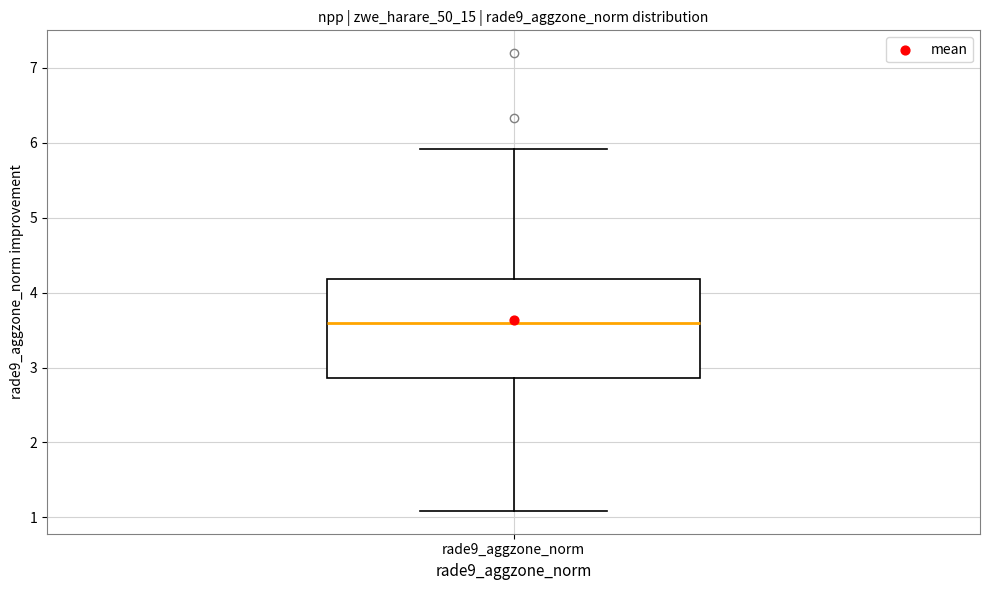

Transcribe this box plot: give where the median line is, the range the box spans, and where the two whiskers end, as read against the y-axis. The values are not printed on the chart, so give them approximately, as read against the axis.

median 3.6, box 2.9 to 4.2, whiskers 1.1 to 5.9